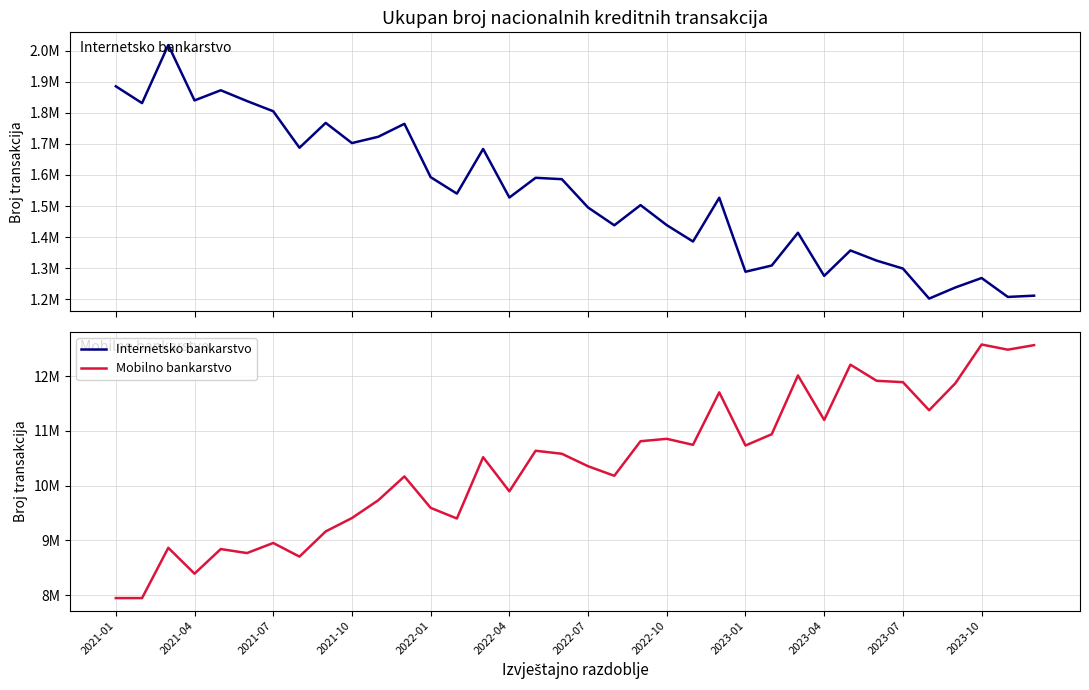

What is the sum of the Mobilno bankarstvo values at 13 and 14?

19919943